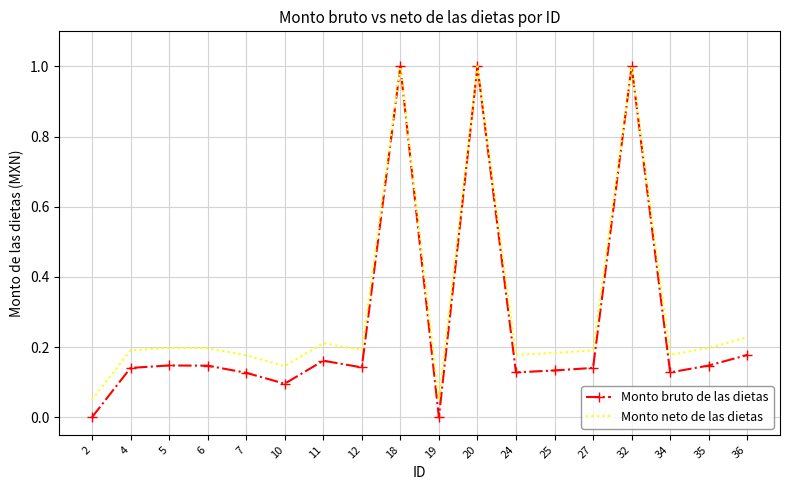

What is the total value across all series at 20?

2.0